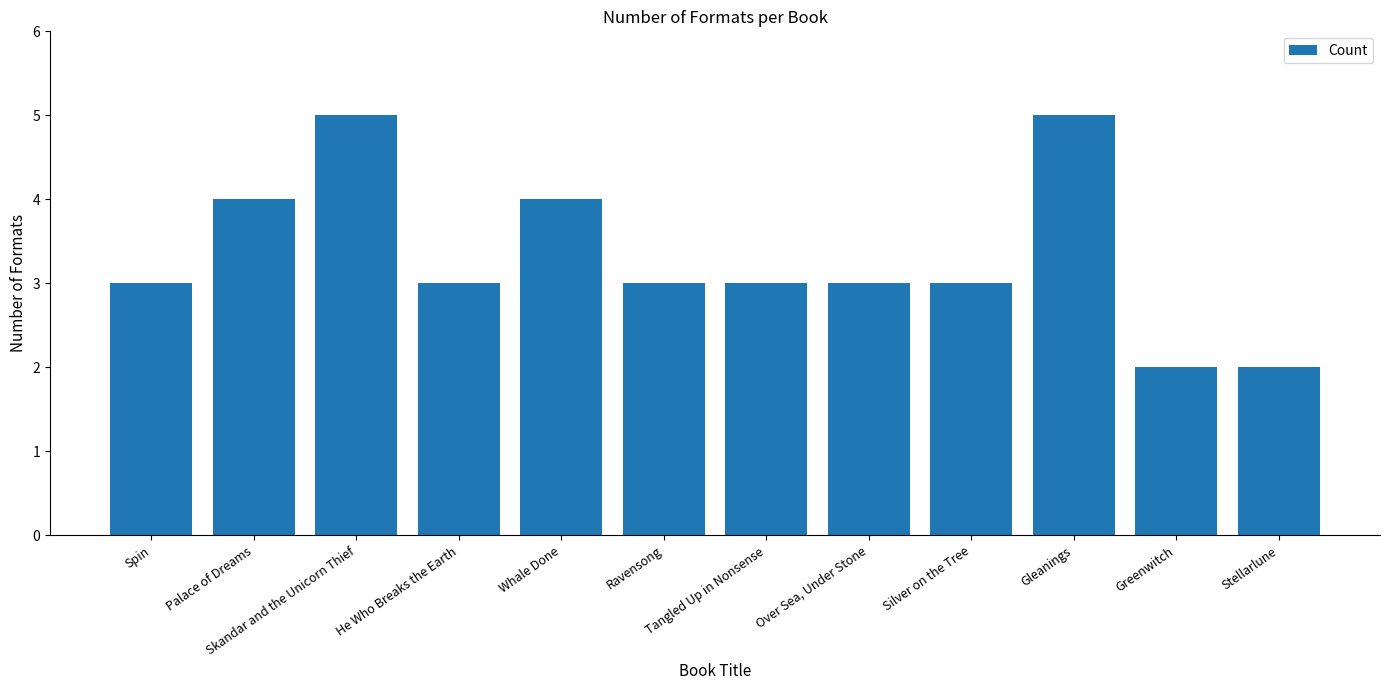

Which has a higher value, Tangled Up in Nonsense or Skandar and the Unicorn Thief?

Skandar and the Unicorn Thief